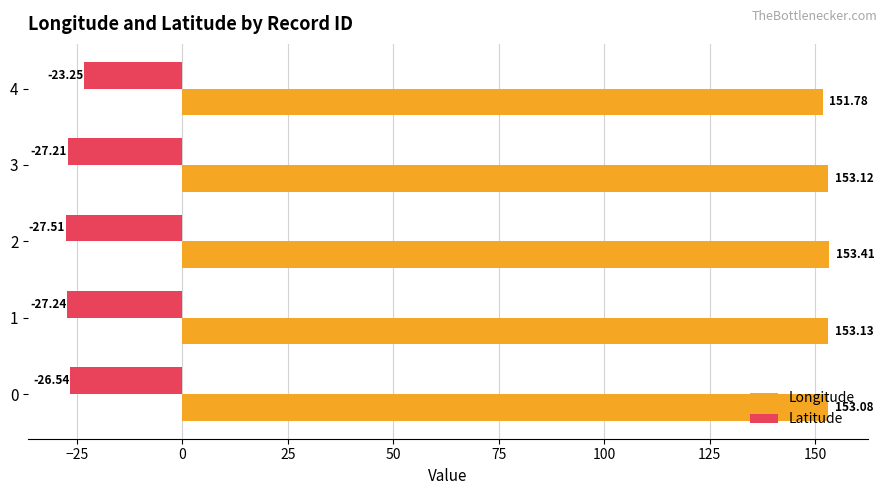

How many categories are shown in the chart?

5